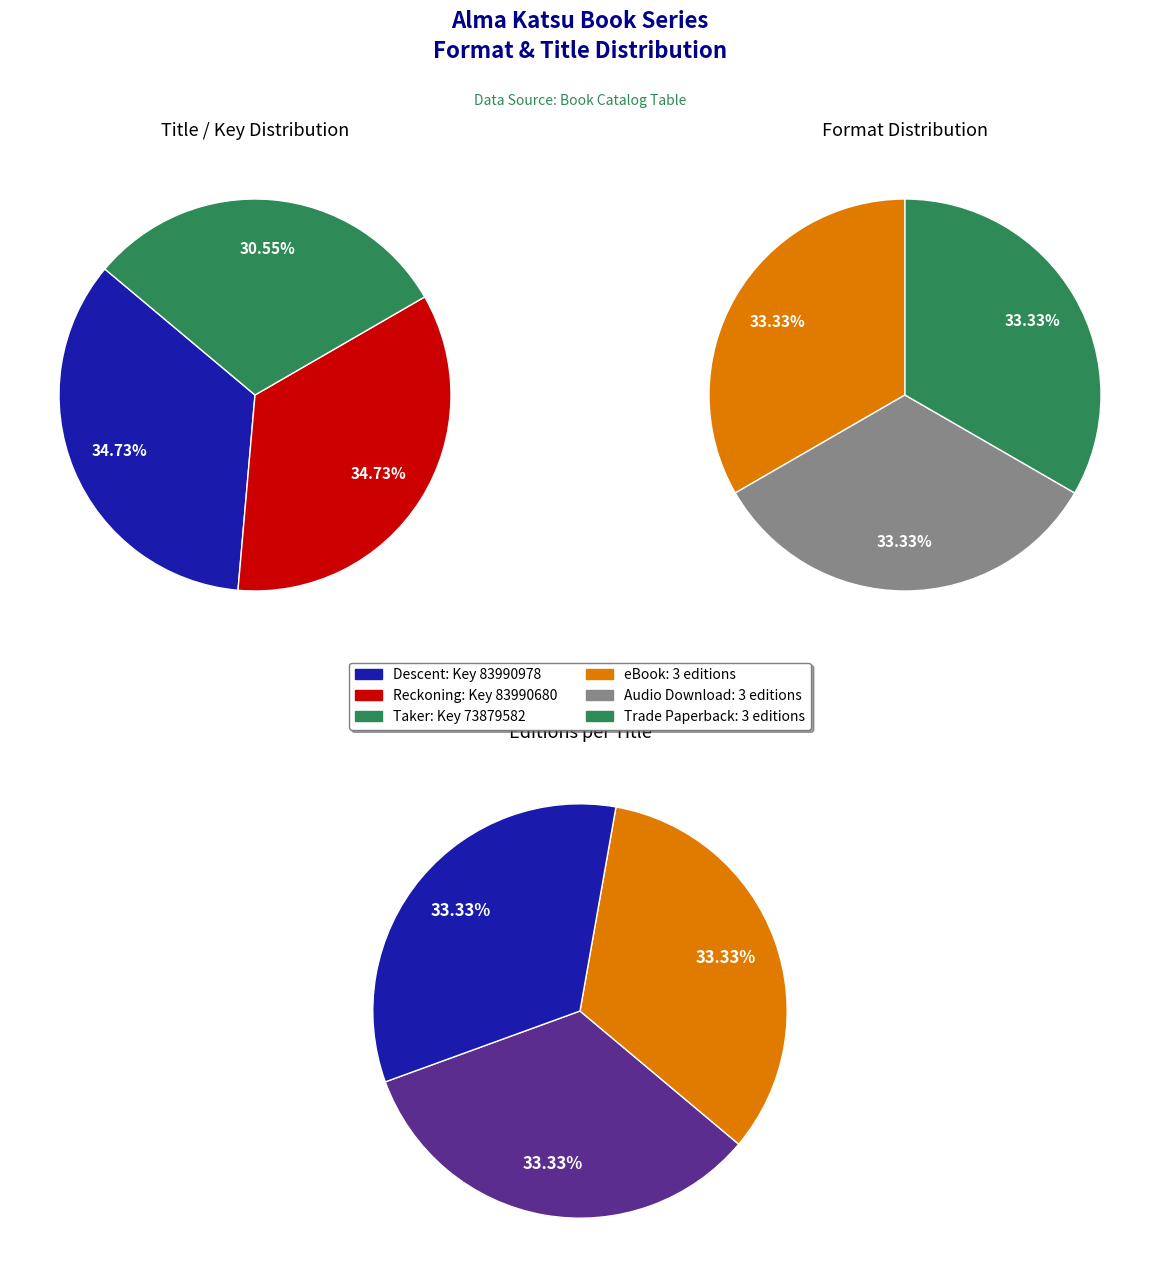

True or false: Taker accounts for 42% of the total.

False